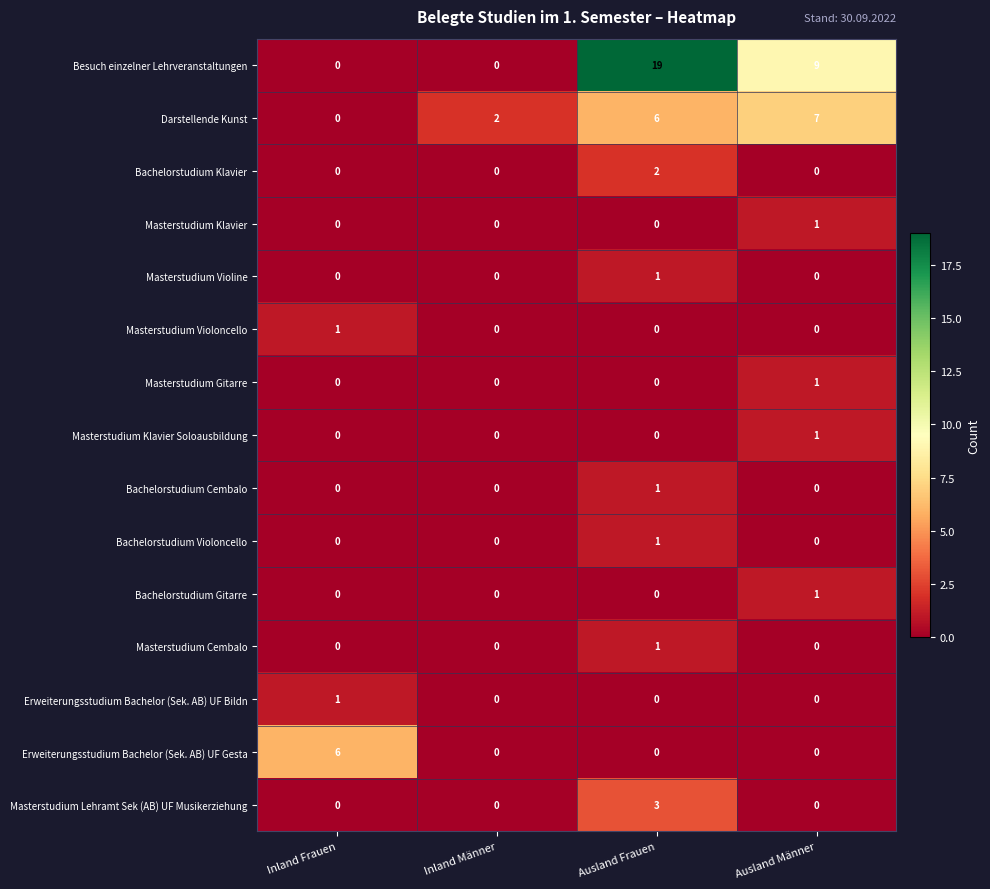

Is it true that Masterstudium Violine equals 1 at Ausland Frauen?

True